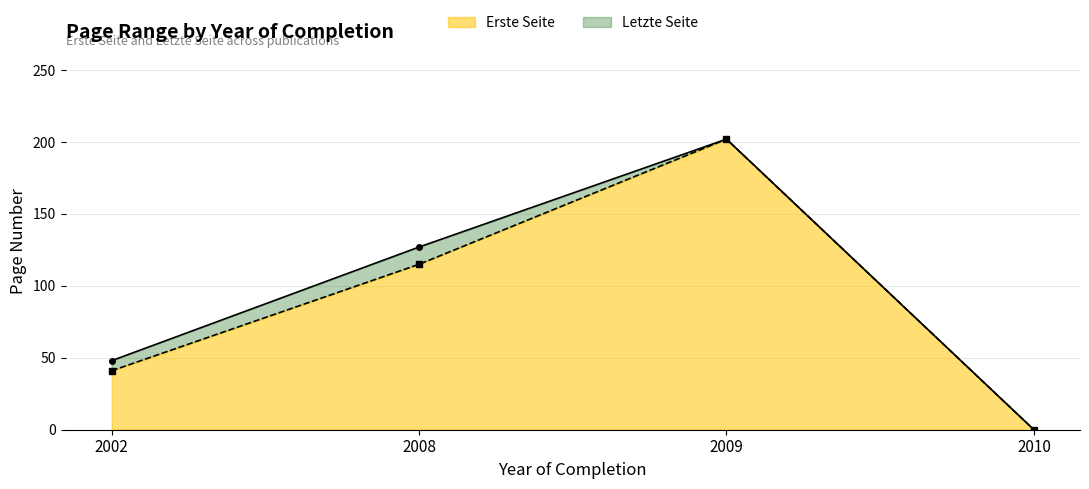

Where does the Letzte Seite series first go above 127?

2009